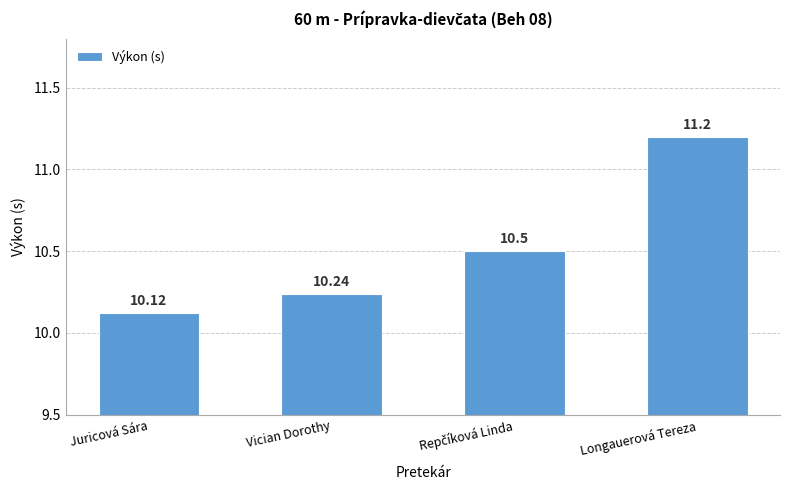

Does the chart contain stacked bars?

No